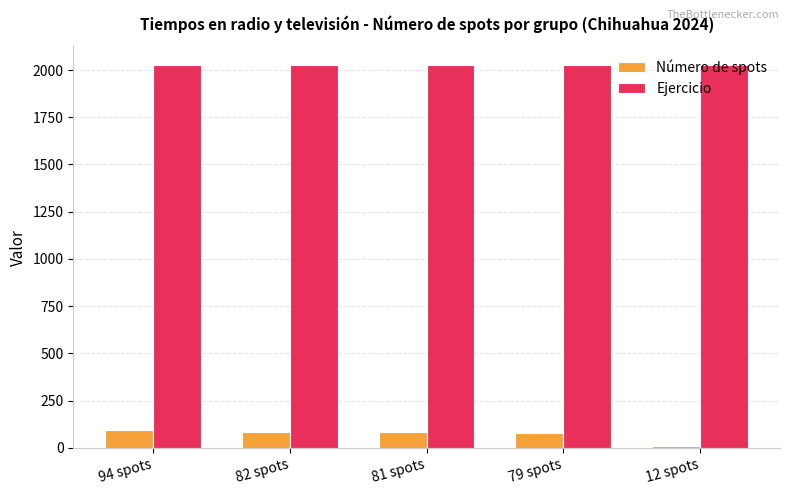

What is the difference between the maximum and minimum values in the Número de spots series?

82